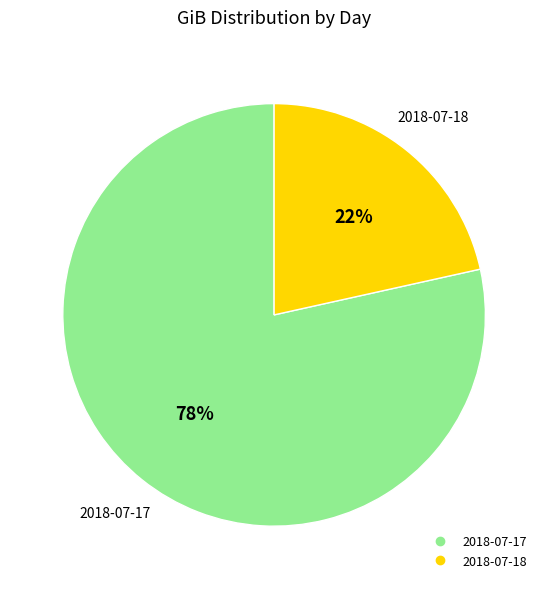

True or false: 2018-07-17 accounts for 78% of the total.

True